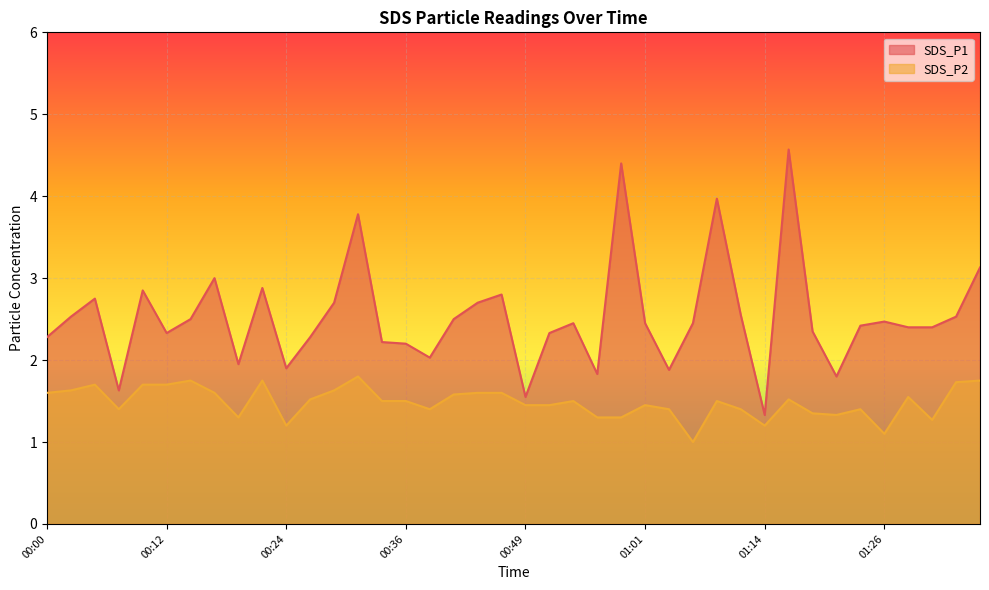

What are all the series names shown in the legend?

SDS_P1, SDS_P2